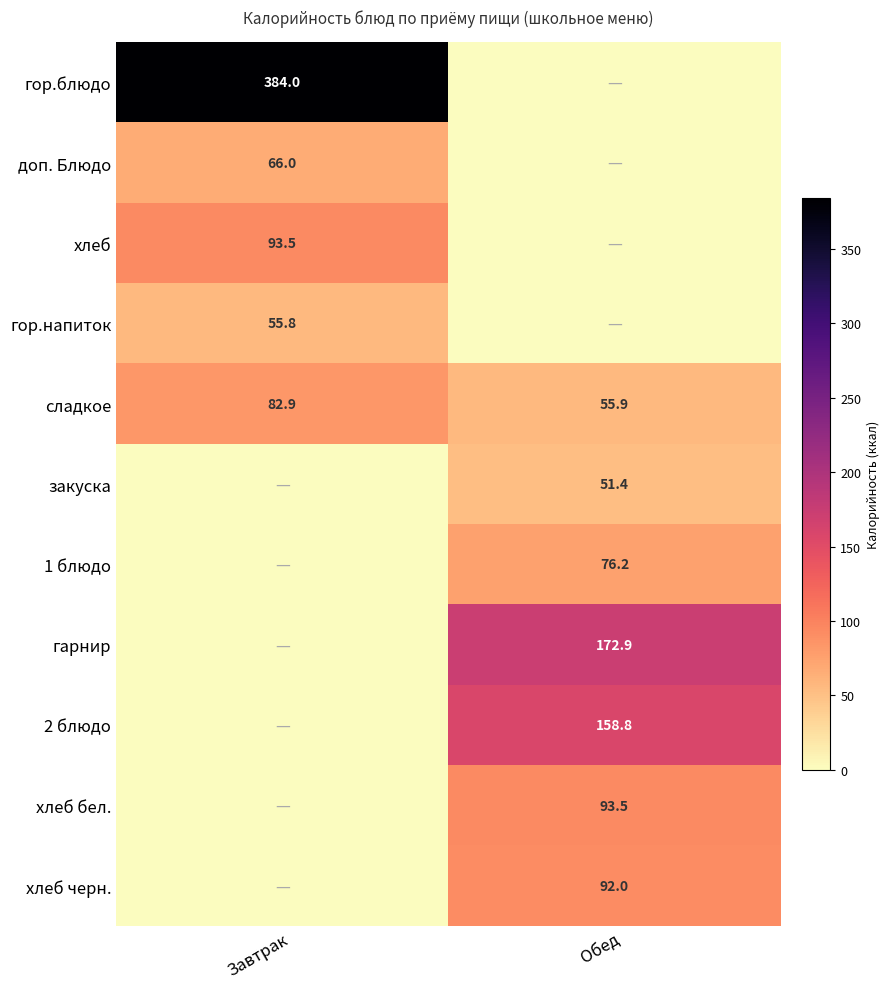

Rank the categories by сладкое value from lowest to highest.

Обед, Завтрак